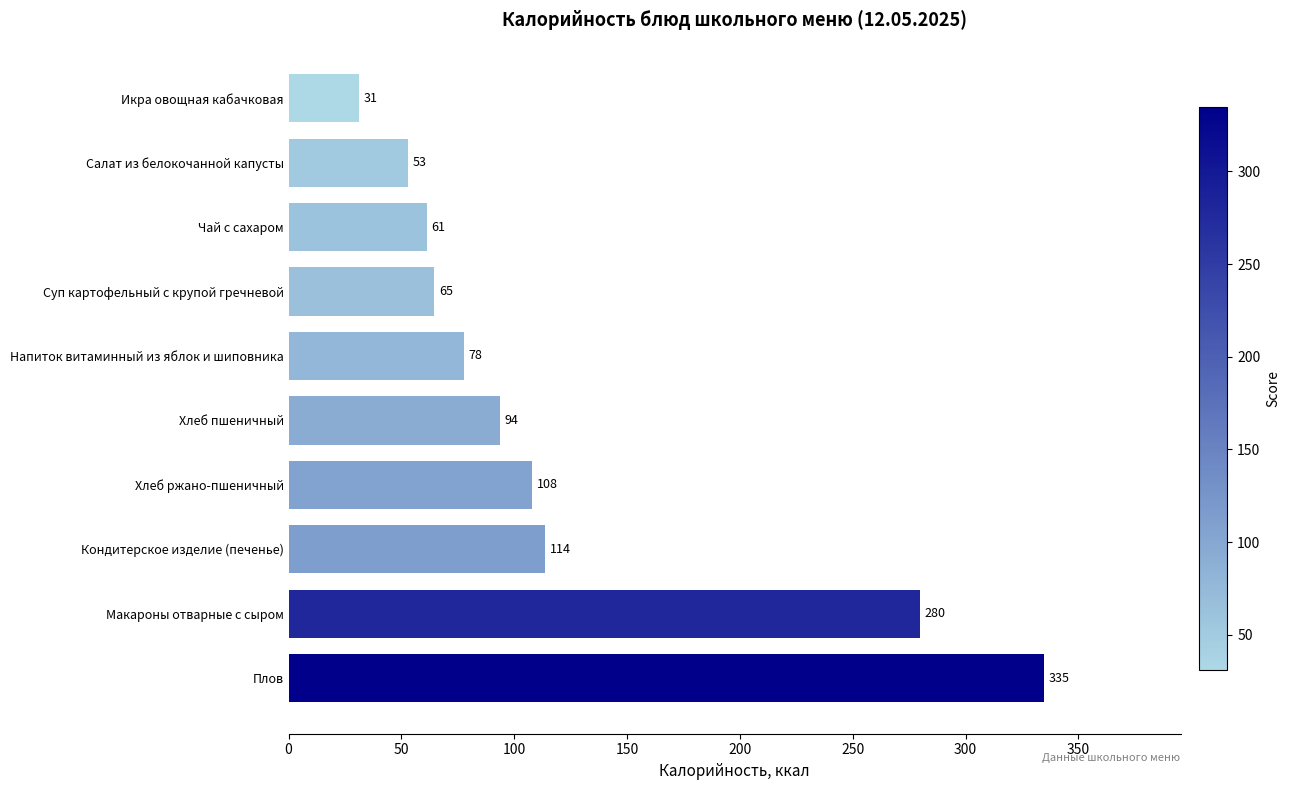

Which label corresponds to the smallest value in the chart?

Икра овощная кабачковая